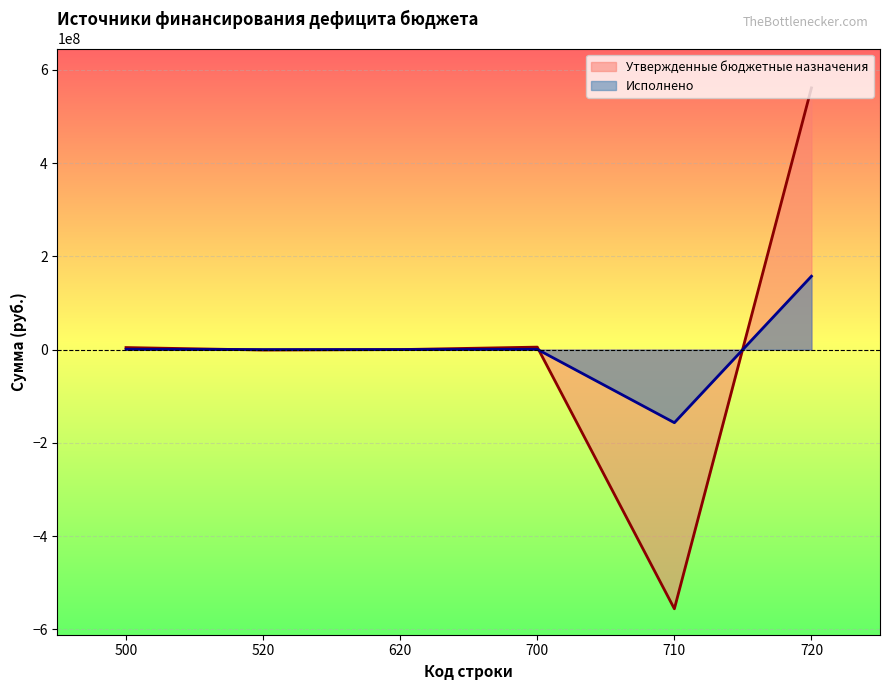

What is the lowest value of the Утвержденные бюджетные назначения series?

-556096588.2